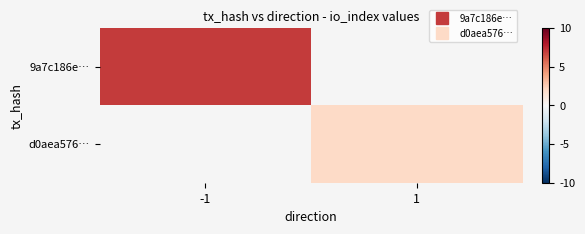

What is the maximum value for 9a7c186e…?

7.0